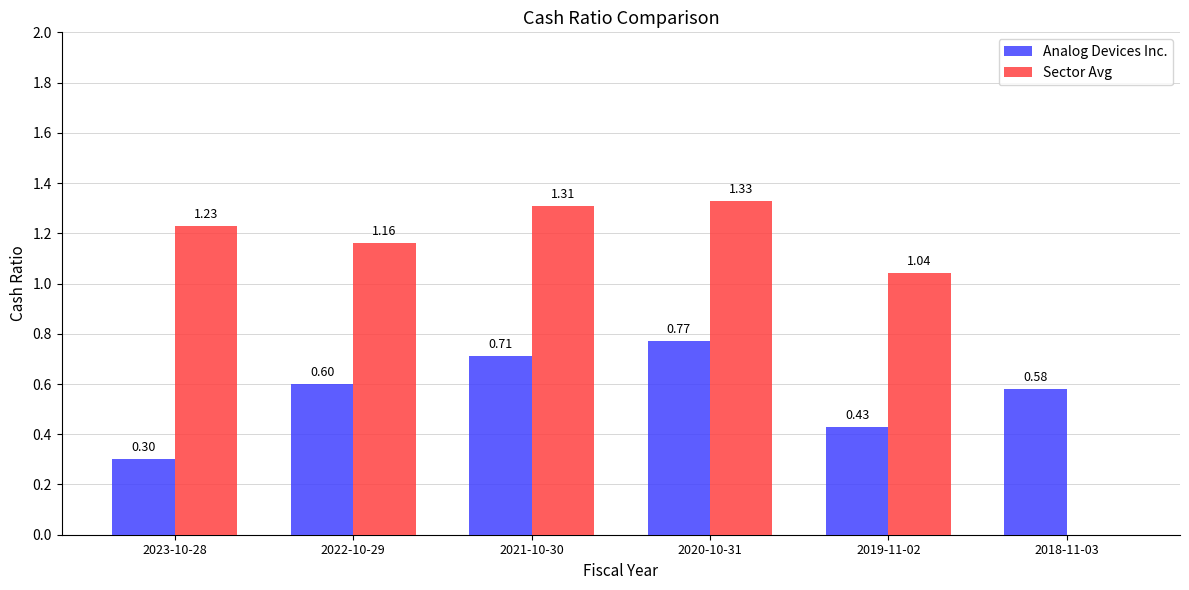

What are all the series names shown in the legend?

Analog Devices Inc., Sector Avg